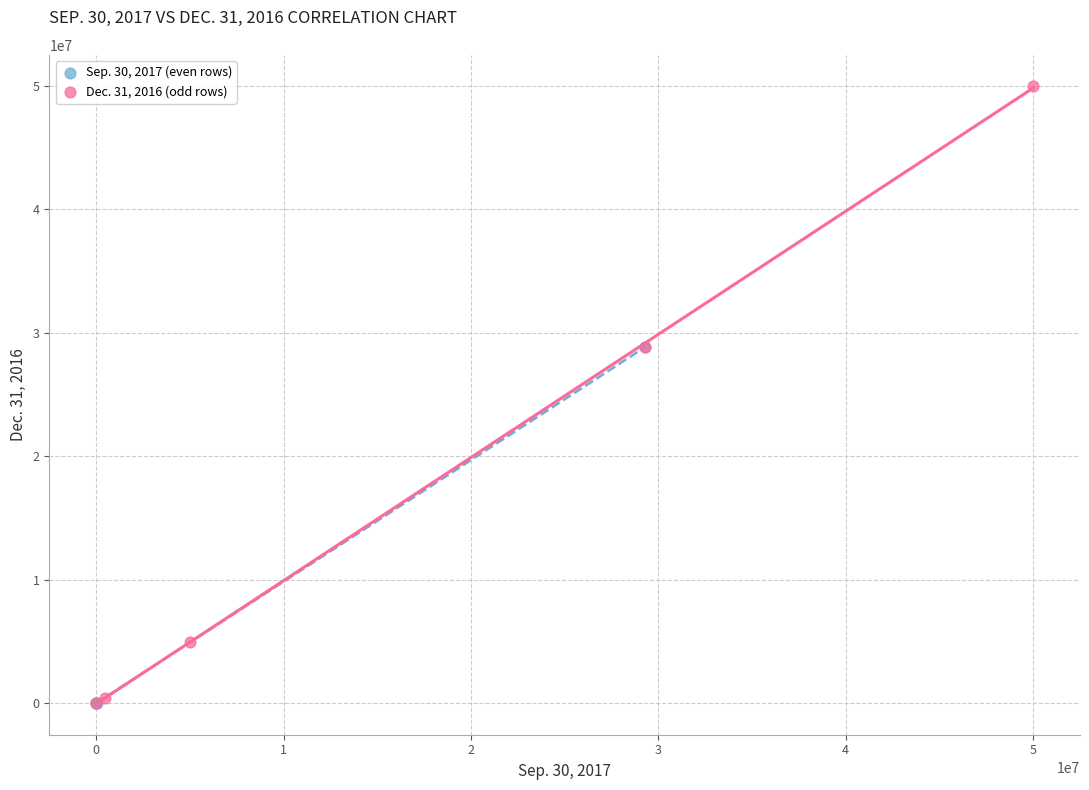

Which series has the widest spread of Y values?

Dec. 31, 2016 (odd rows)